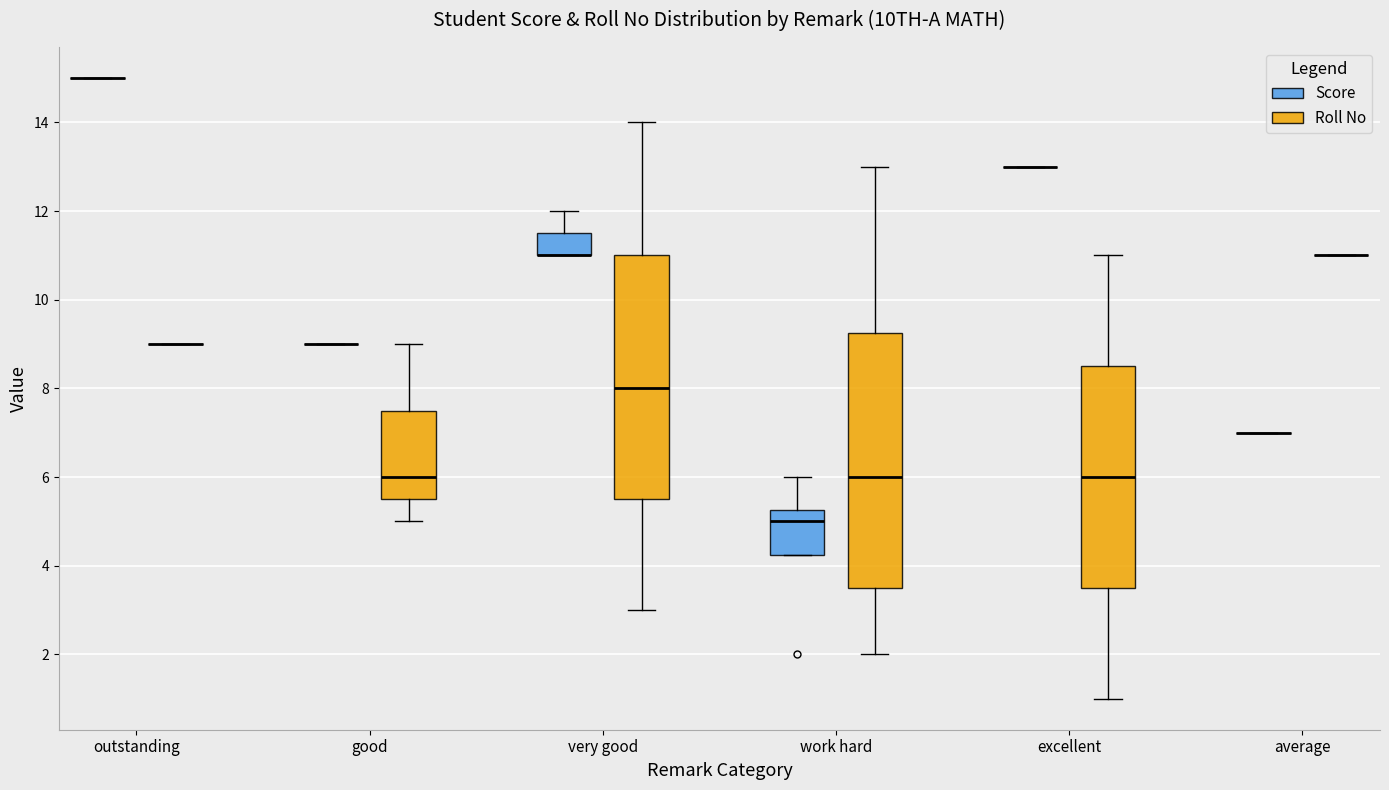

Where does the lower whisker of the box for excellent (Roll No) end on the y-axis? The values are not printed on the chart, so give them approximately, as read against the axis.

1.0